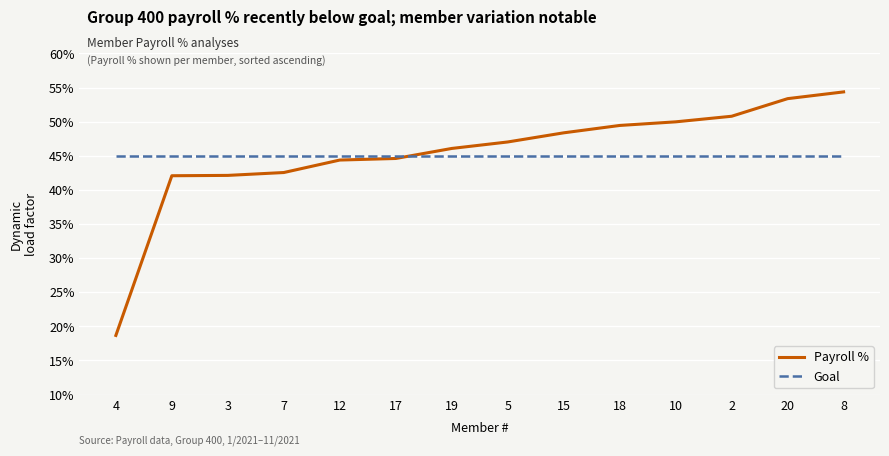

Is the value of Goal at 18 greater than the value of Payroll % at 7?

Yes